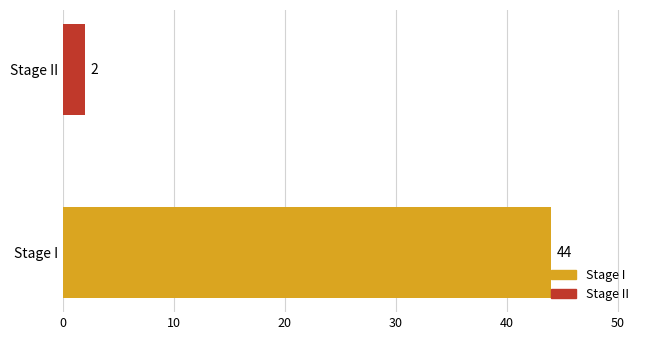

Between Stage II and Stage I, which is larger?

Stage I